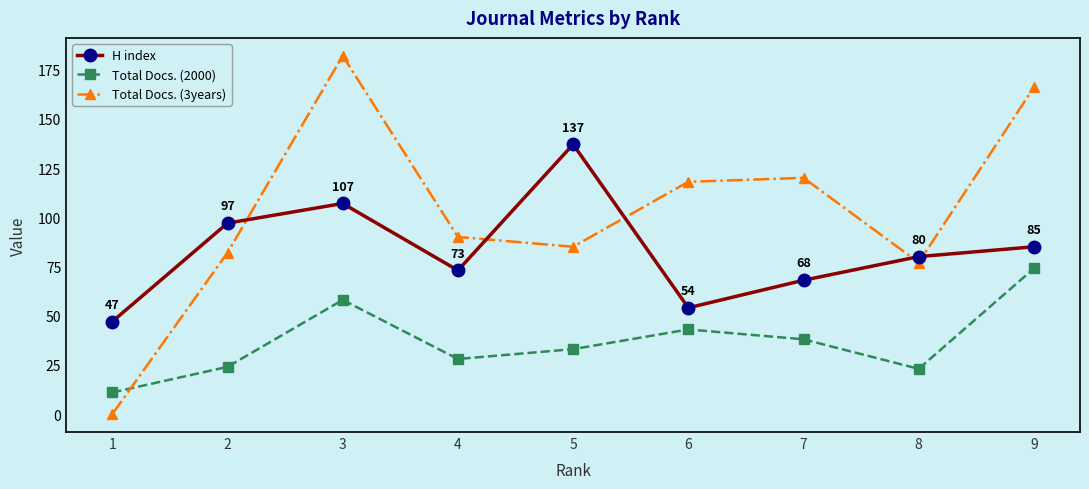

What is the value of the H index point at the 4th from the left?

73